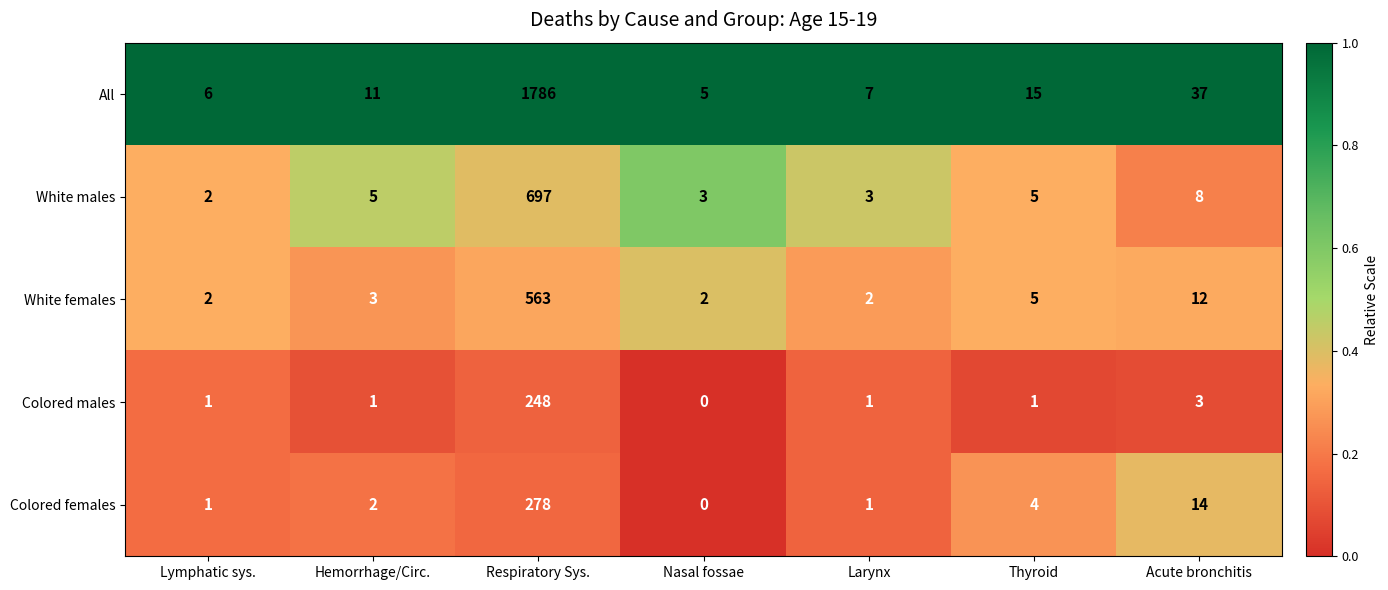

What is the difference between the maximum and second lowest values in the Colored females series?

277